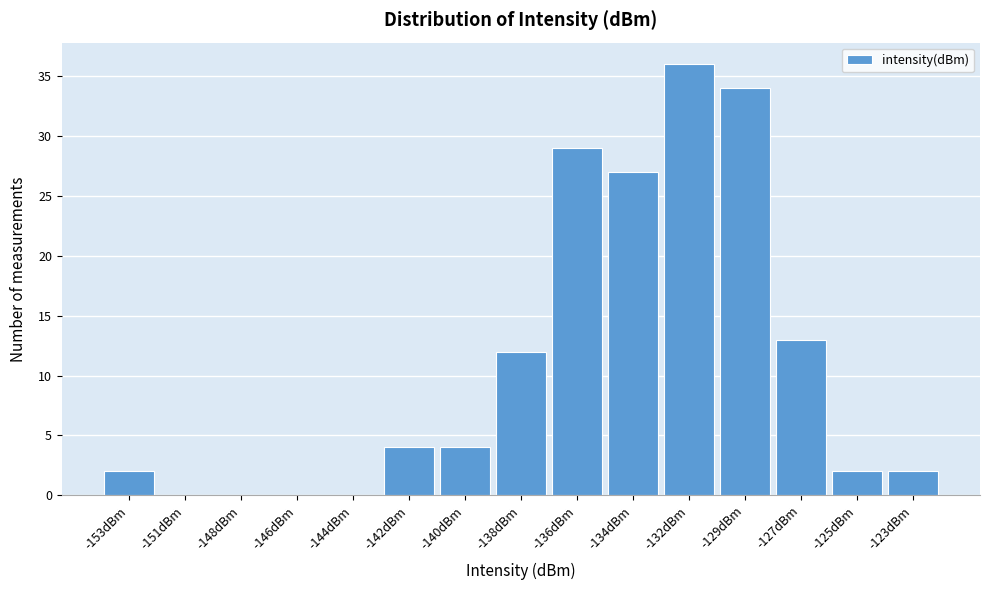

Reading right to left, extract all data points from this chart.

-123dBm=2	-125dBm=2	-127dBm=13	-129dBm=34	-132dBm=36	-134dBm=27	-136dBm=29	-138dBm=12	-140dBm=4	-142dBm=4	-144dBm=0	-146dBm=0	-148dBm=0	-151dBm=0	-153dBm=2